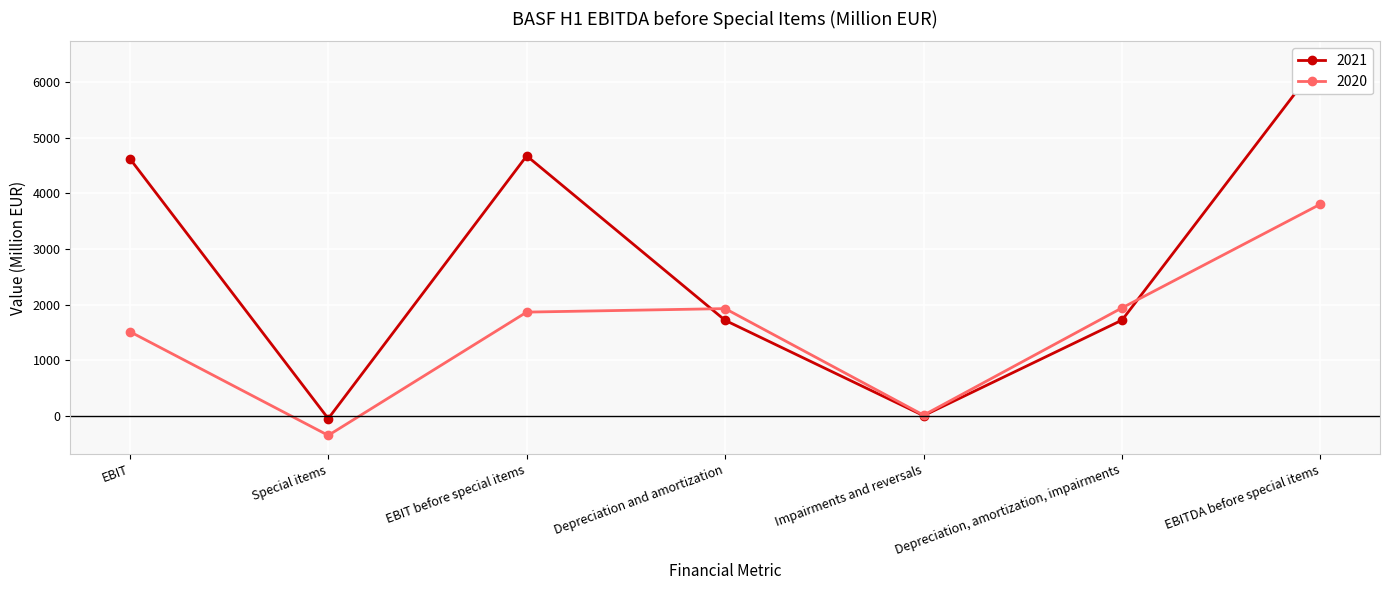

Which series has the largest total across all categories?

2021